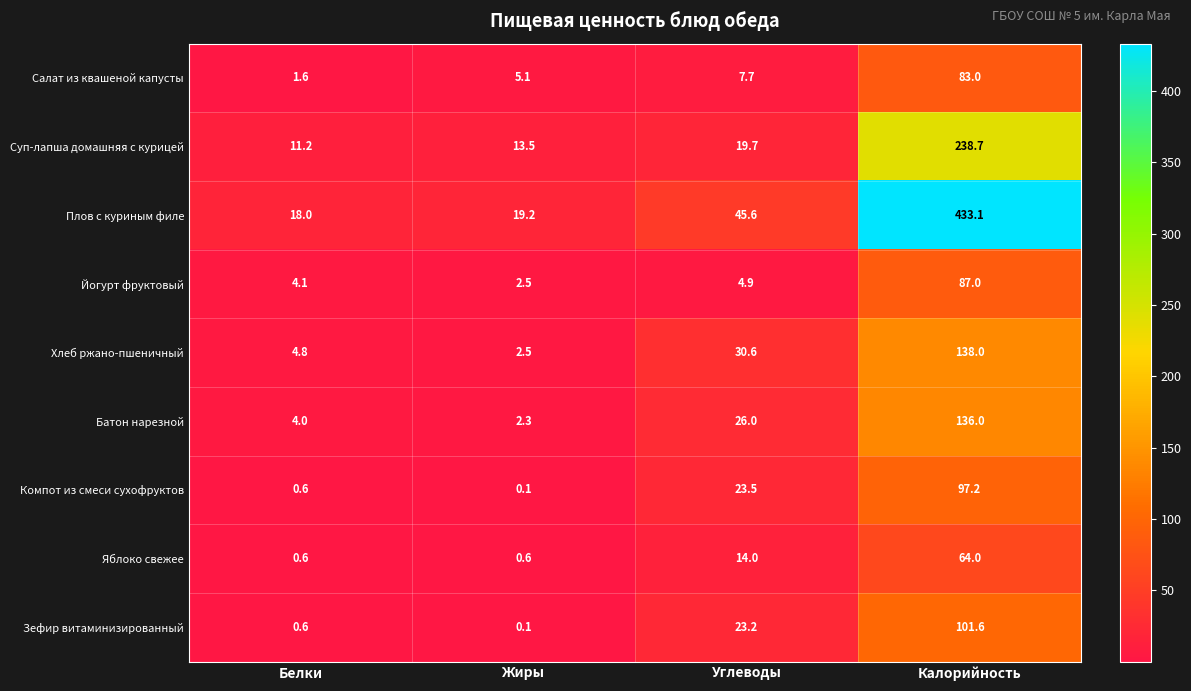

Which category has the lowest value across all series?

Жиры